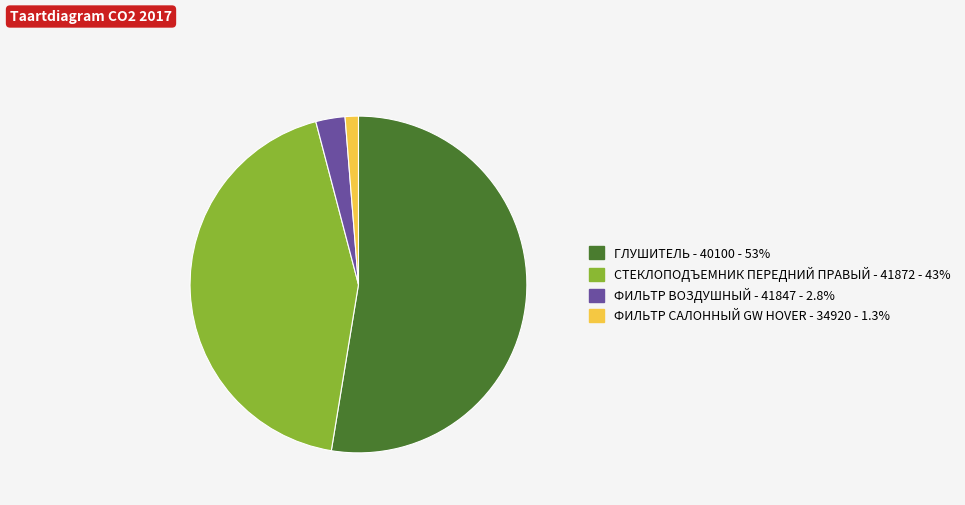

Is there a majority slice in this chart?

Yes